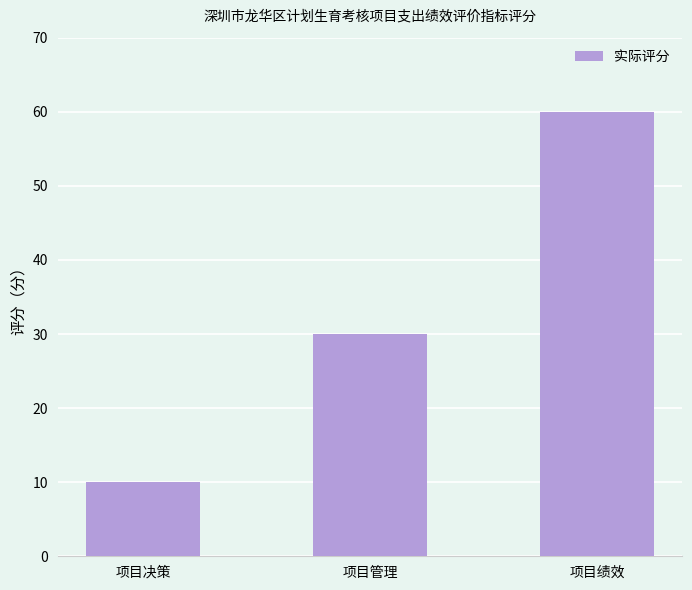

Where is the data nearest to the value 34?

项目管理